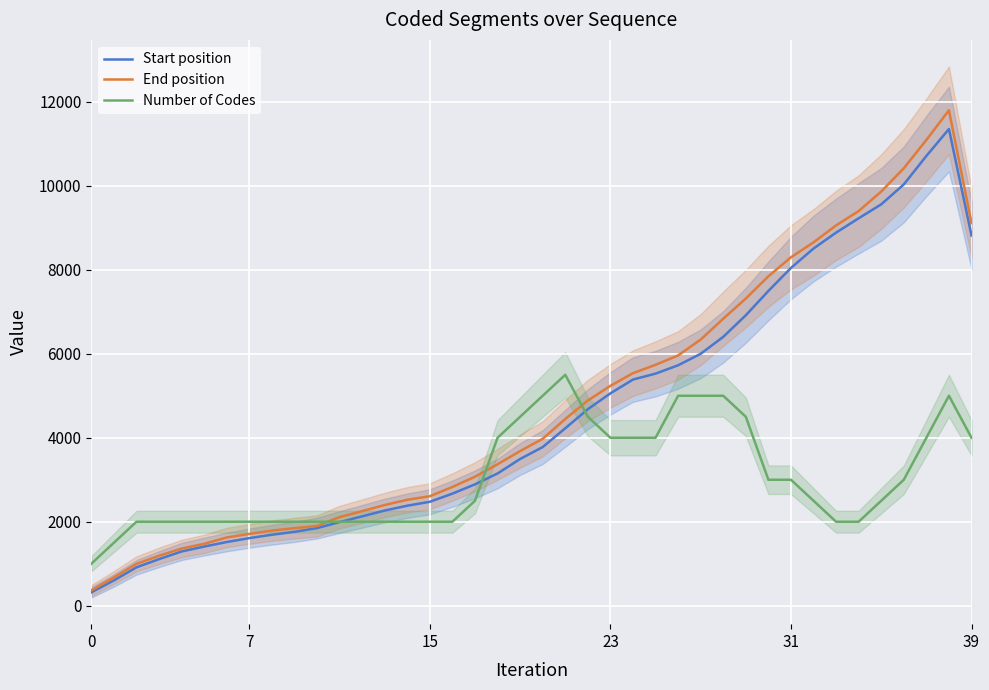

Where do Start position and Number of Codes first cross each other?

11 and 12